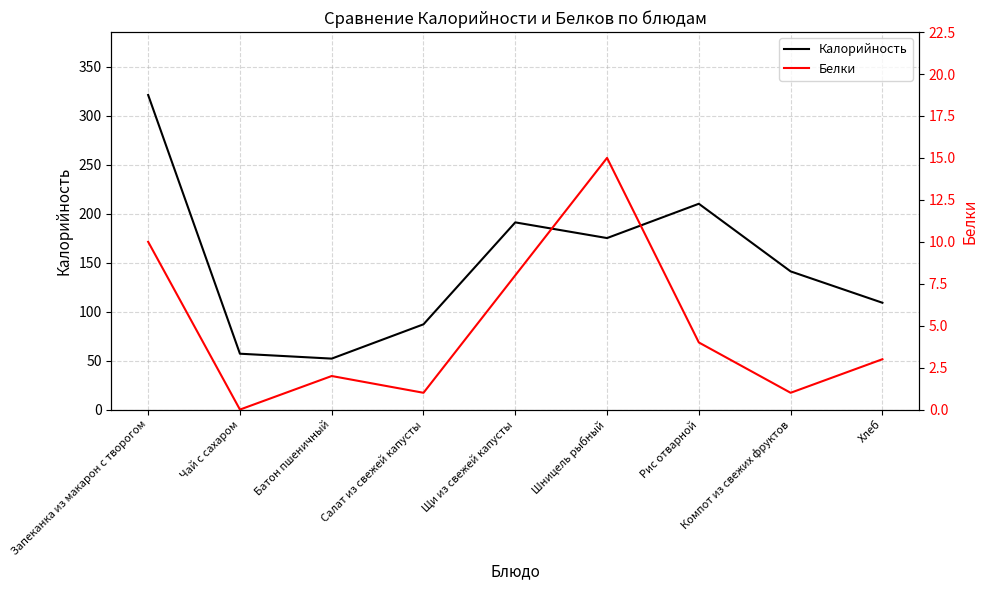

The value of Калорийность at Компот из свежих фруктов is 40. True or false?

False